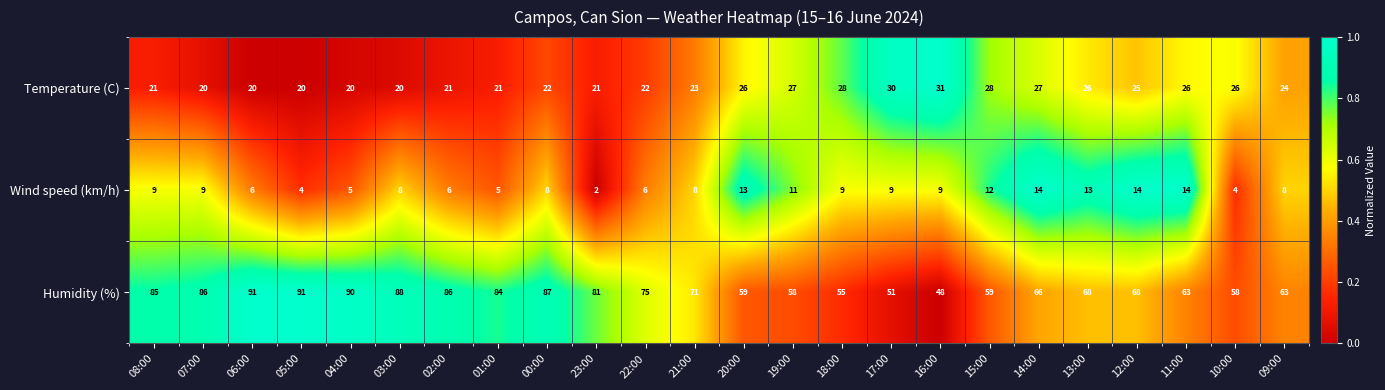

The Temperature (C) series shows 23 at 21:00. True or false?

True